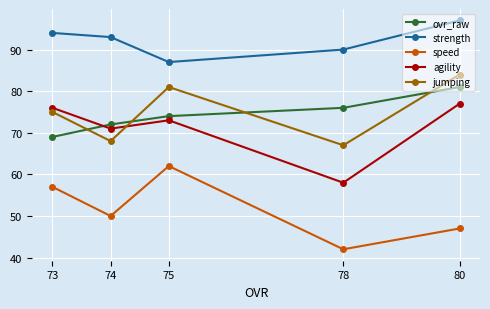

At which category is the sum across all series the highest?

80